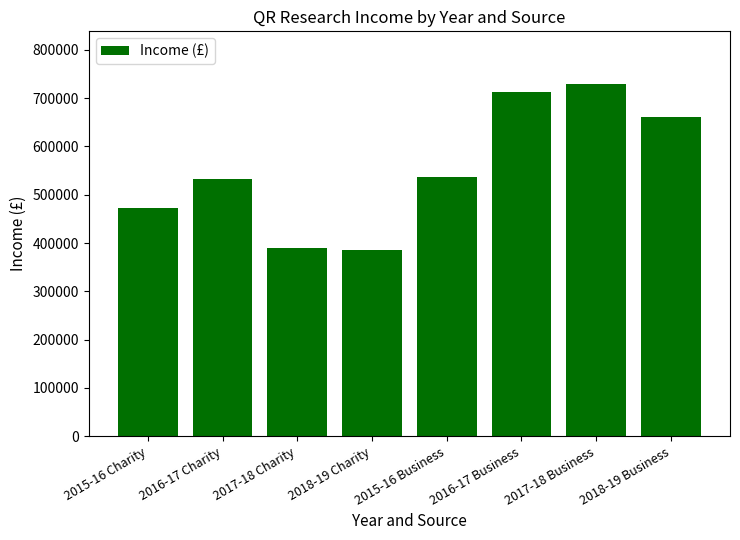

The value at 2018-19 Business is 661000. True or false?

True